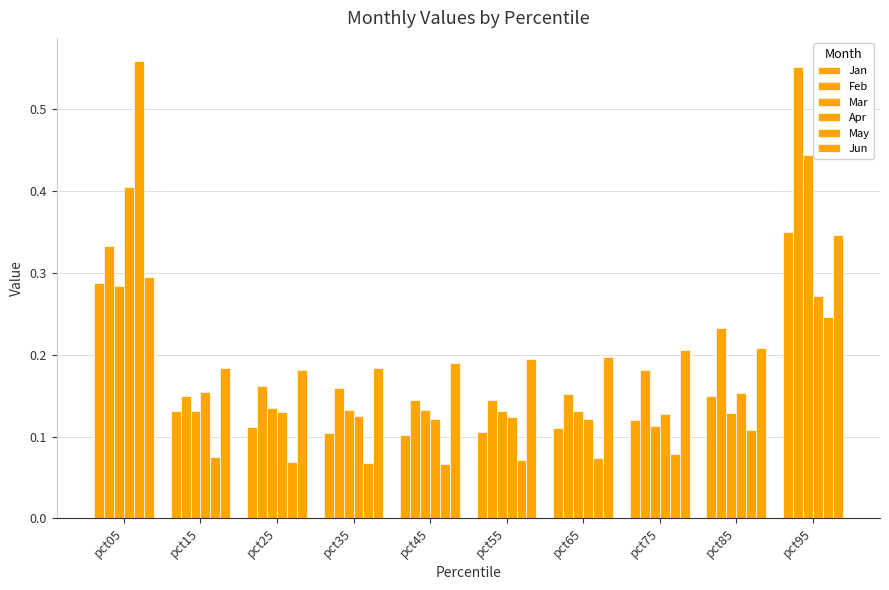

Rank the series by their maximum value, from highest to lowest.

May, Feb, Mar, Apr, Jan, Jun